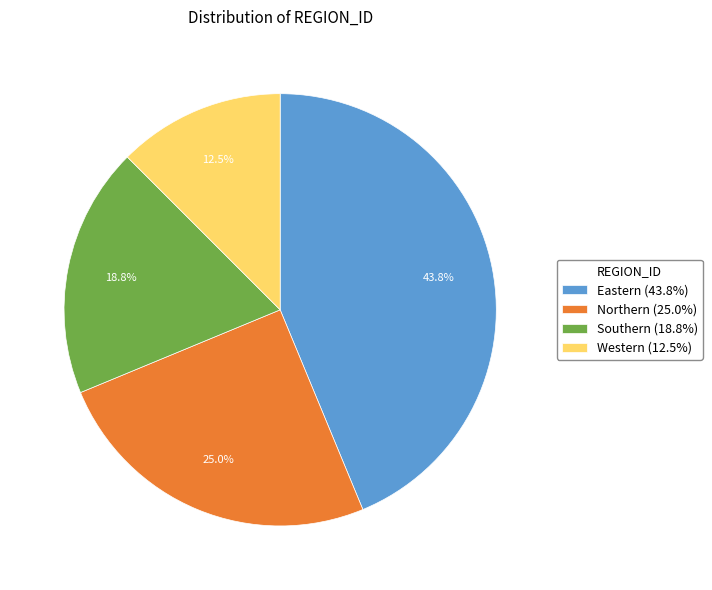

Is Eastern (43.8%) the majority of the pie?

No